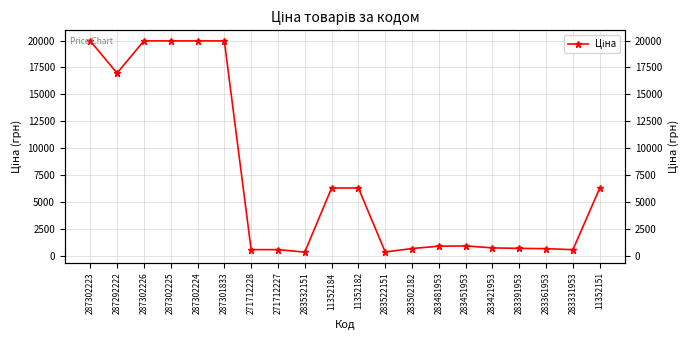

Is it true that the value at 283331953 is 584.4?

True